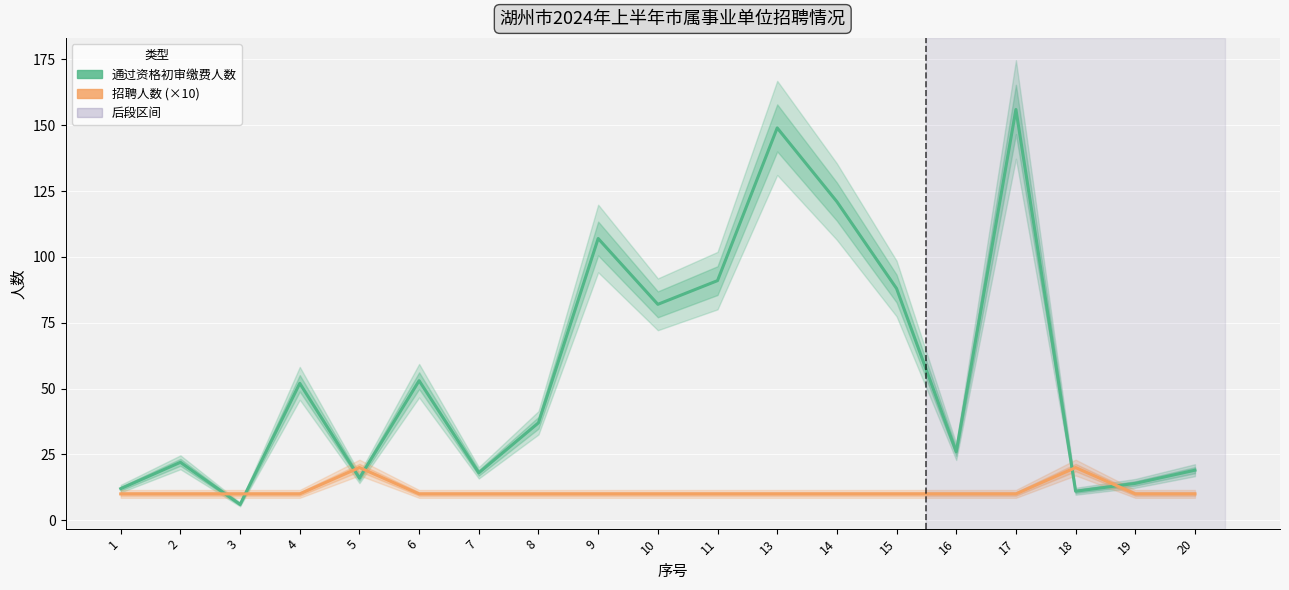

True or false: 招聘人数 (×10) and 通过资格初审缴费人数 intersect in this chart.

True